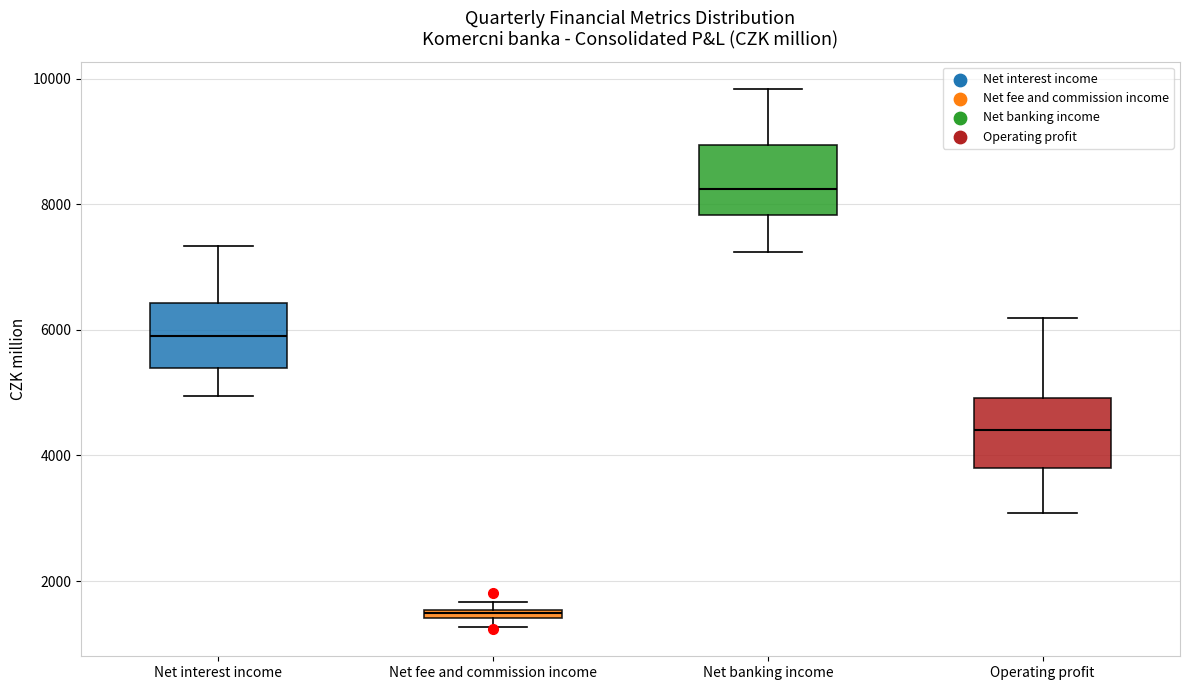

Where does the lower whisker of the box for Net banking income end on the y-axis? The values are not printed on the chart, so give them approximately, as read against the axis.

7200